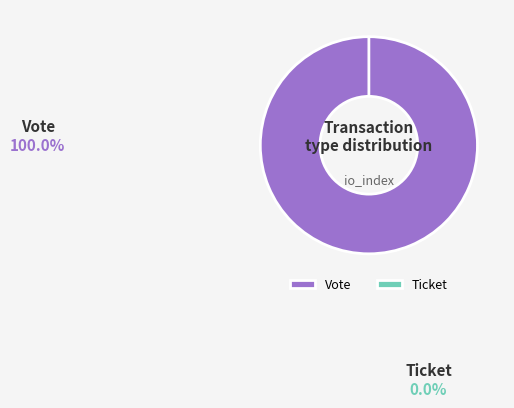

What percentage is the Vote slice, to the nearest percent?

100%